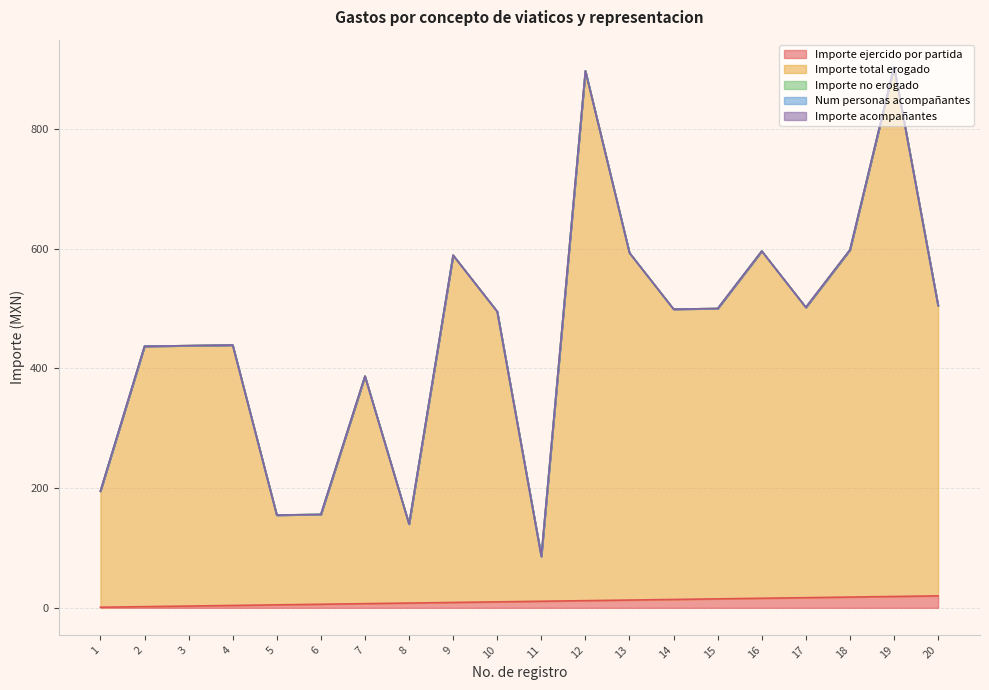

Is it true that Importe total erogado equals 75 at 11?

True